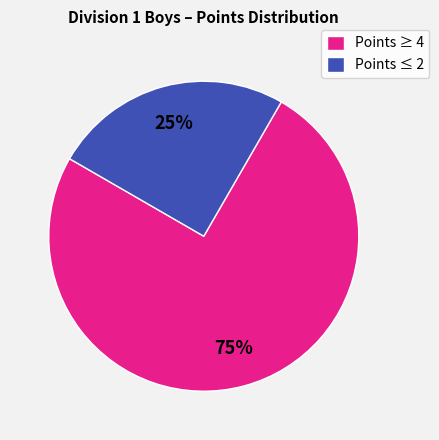

How many segments does this pie chart have?

2